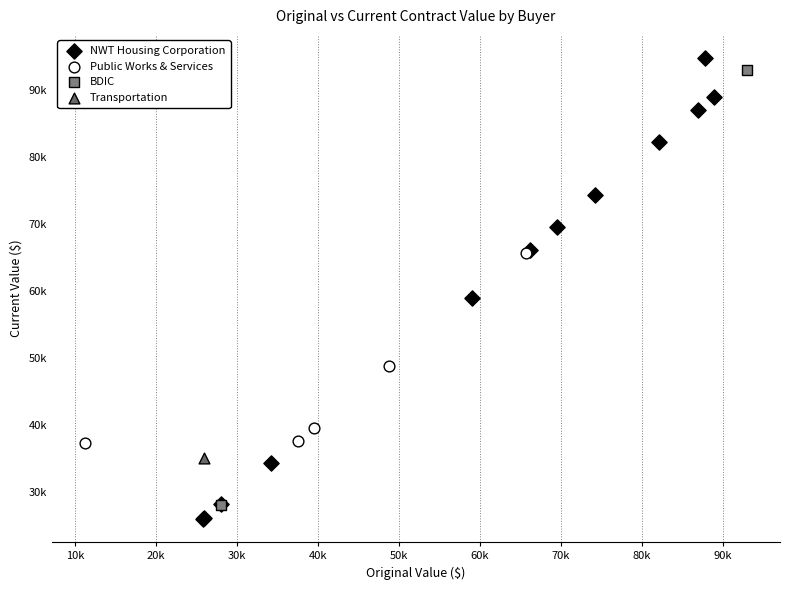

What are all the series names shown in the legend?

NWT Housing Corporation, Public Works & Services, BDIC, Transportation